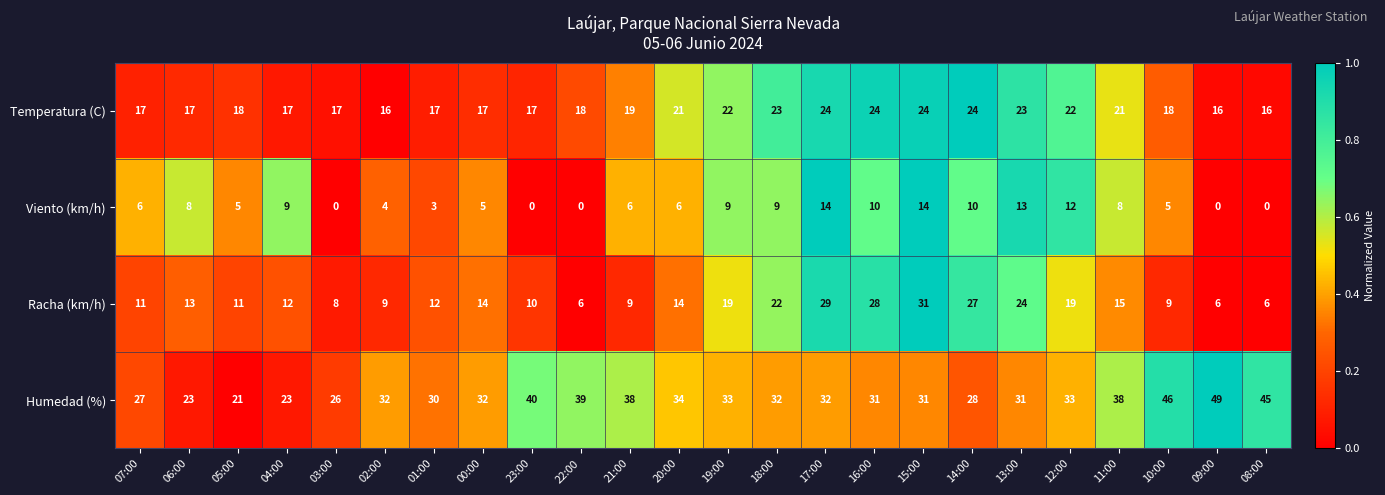

The Viento (km/h) series shows 4 at 02:00. True or false?

True